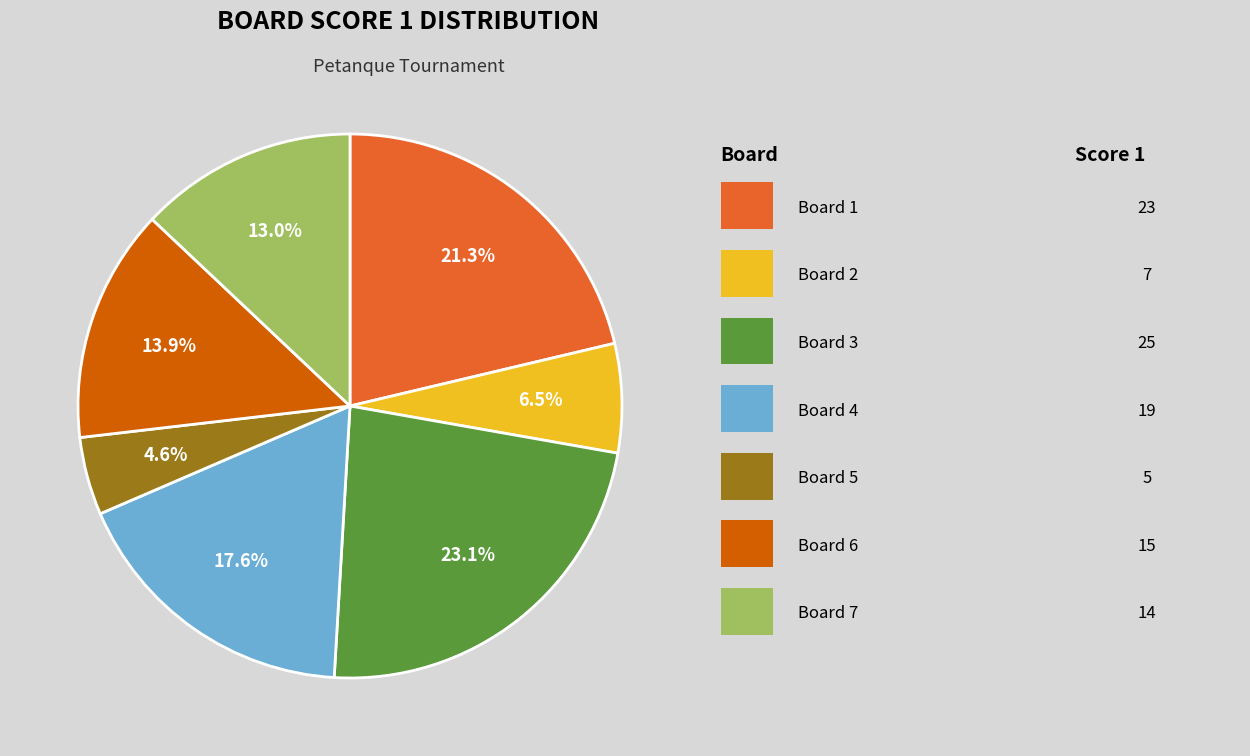

Is there a majority slice in this chart?

No